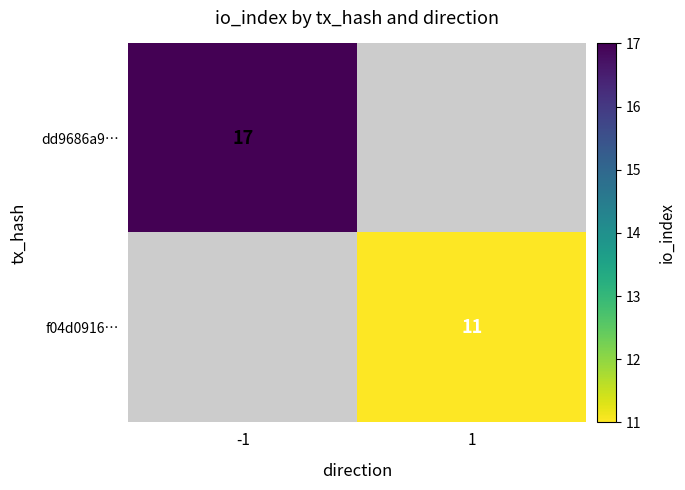

How many positive values does the dd9686a9… series have?

1